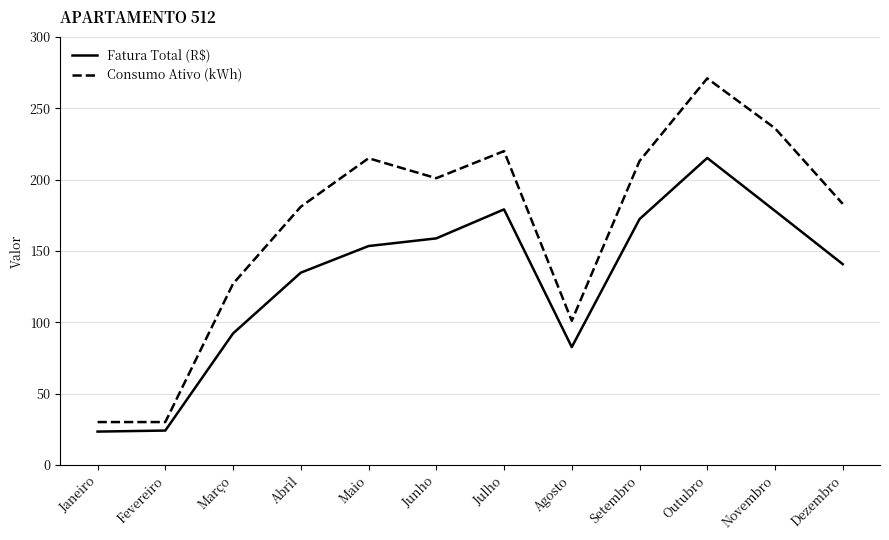

What position from the left is Julho?

7